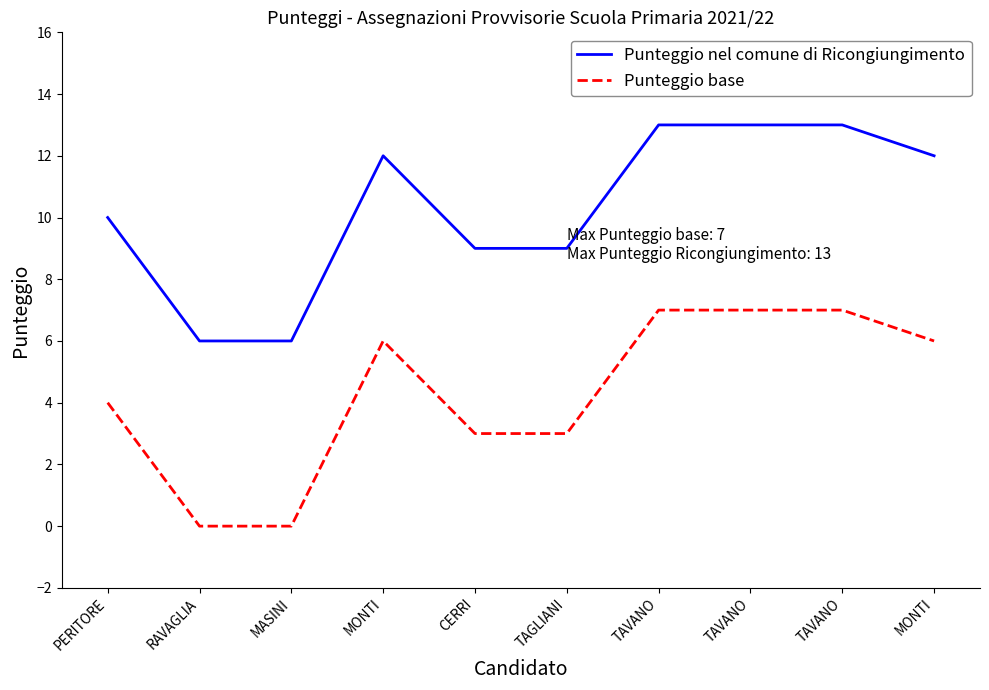

Reading right to left, transcribe all the data shown in this chart.

Punteggio nel comune di Ricongiungimento: MONTI=12	TAVANO=13	TAVANO=13	TAVANO=13	TAGLIANI=9	CERRI=9	MONTI=12	MASINI=6	RAVAGLIA=6	PERITORE=10
Punteggio base: MONTI=6	TAVANO=7	TAVANO=7	TAVANO=7	TAGLIANI=3	CERRI=3	MONTI=6	MASINI=0	RAVAGLIA=0	PERITORE=4